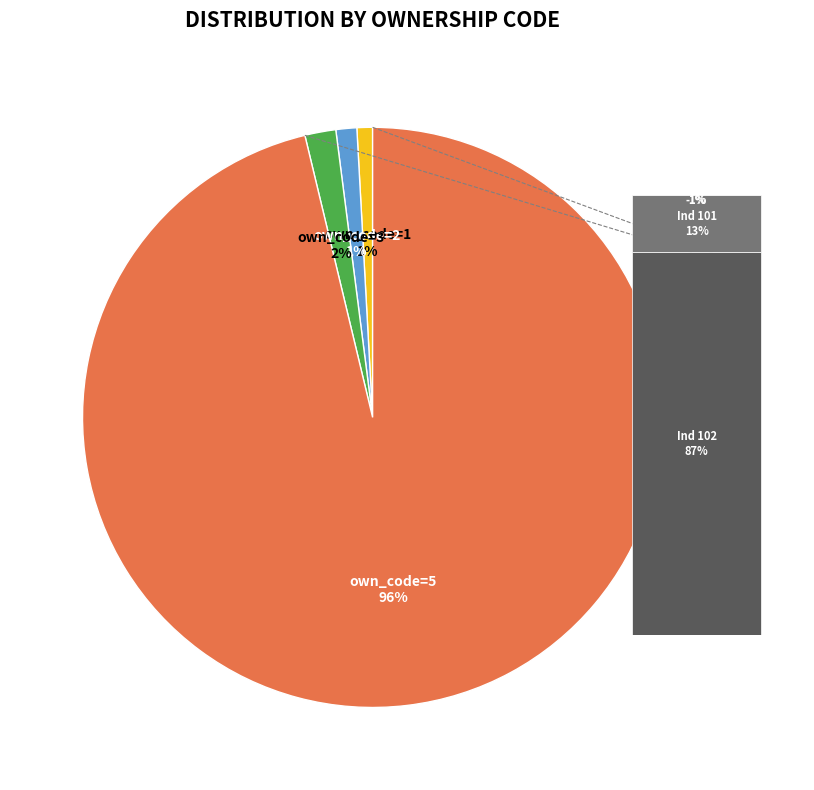

True or false: own_code_5_102 accounts for 57% of the total.

False